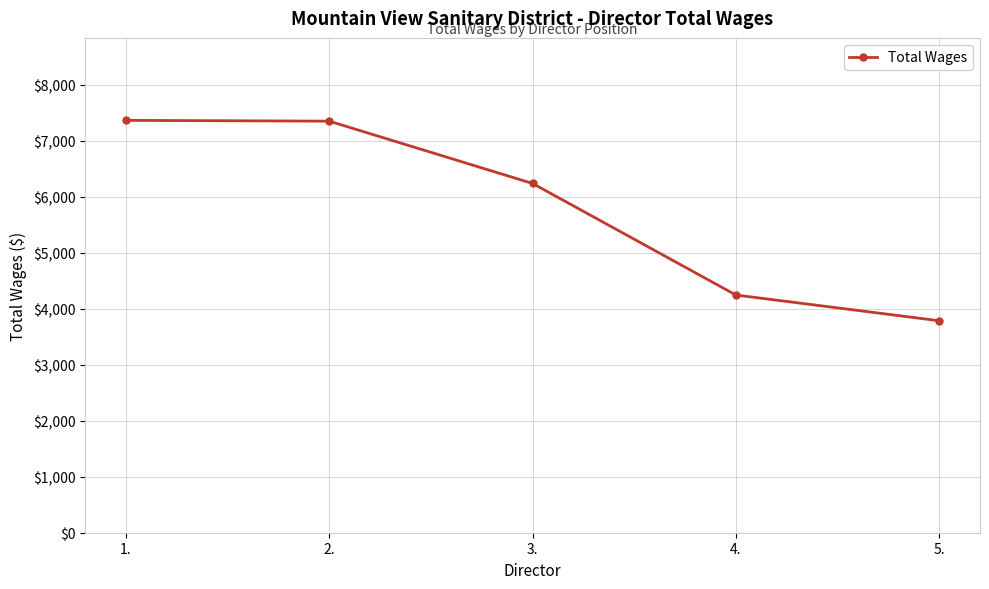

What is the difference between the values at 3. and 5.?

2453